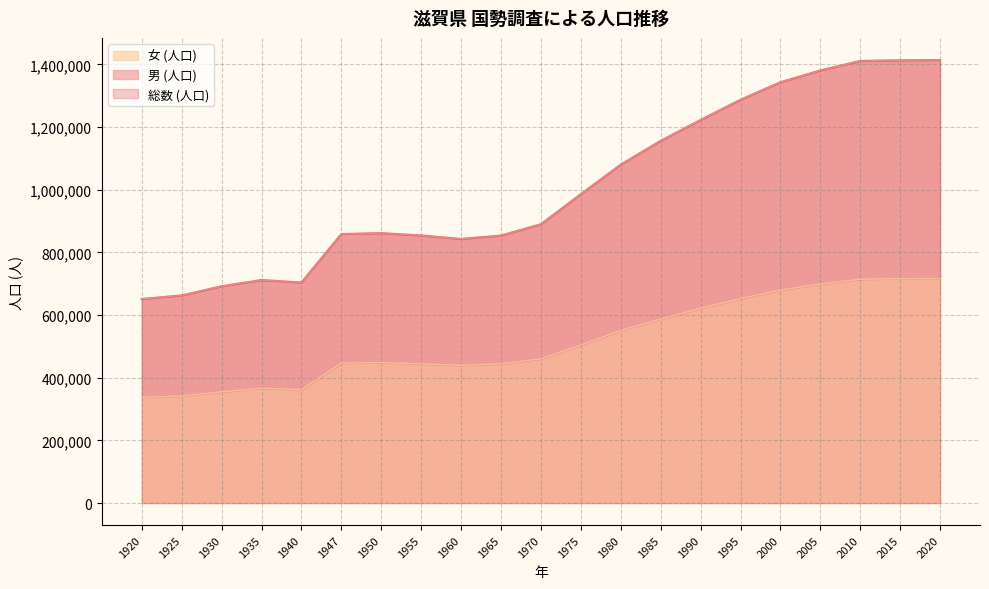

At how many categories does at least one series exceed 1052581?

9